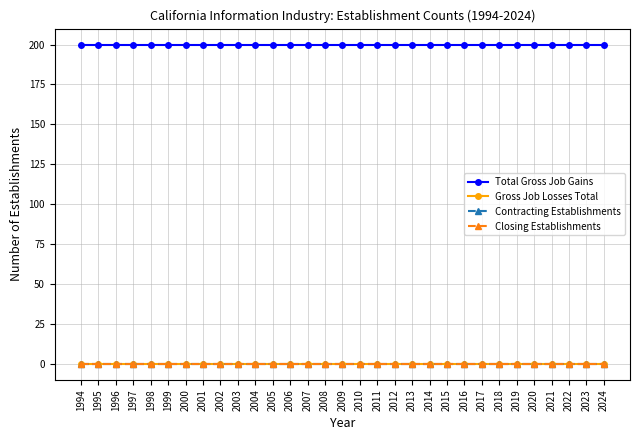

True or false: Contracting Establishments and Total Gross Job Gains cross at least once.

False